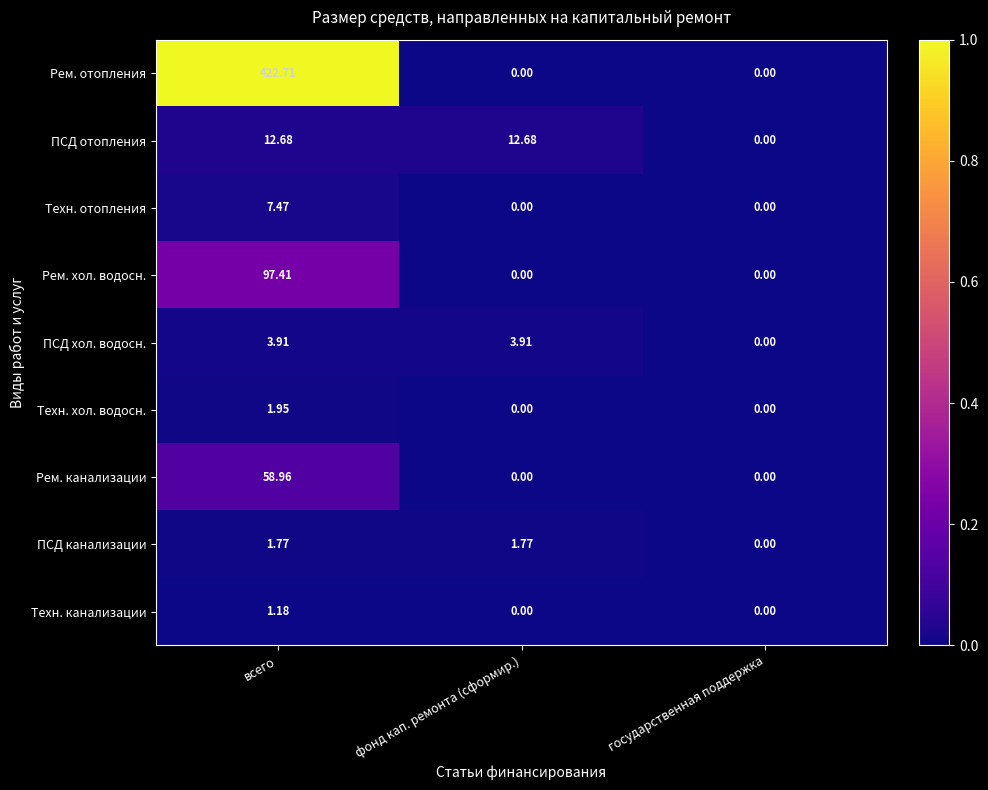

Which category has the lowest value in the ПСД отопления series?

государственная поддержка